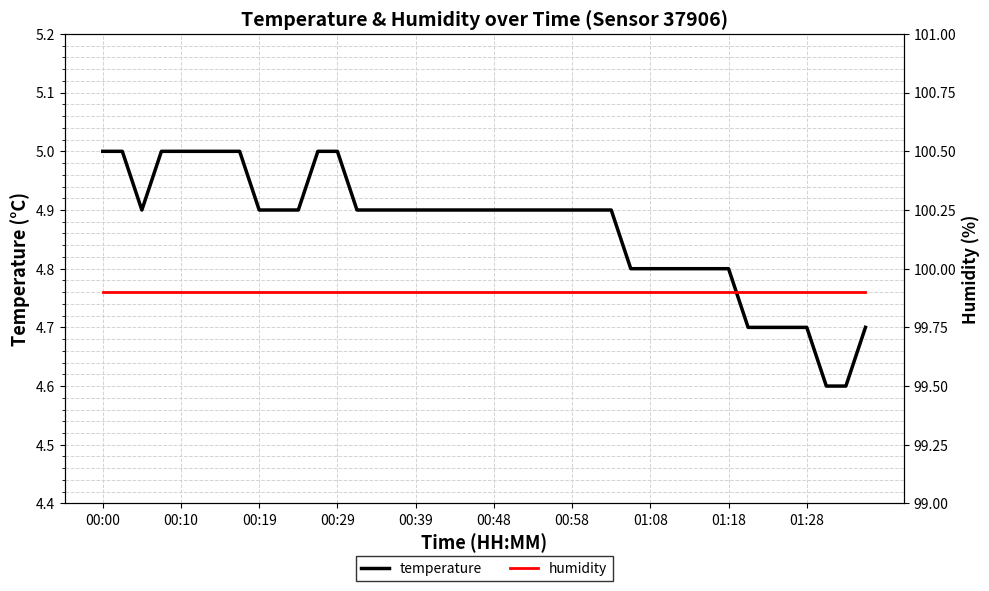

How many data points does each series have?

40